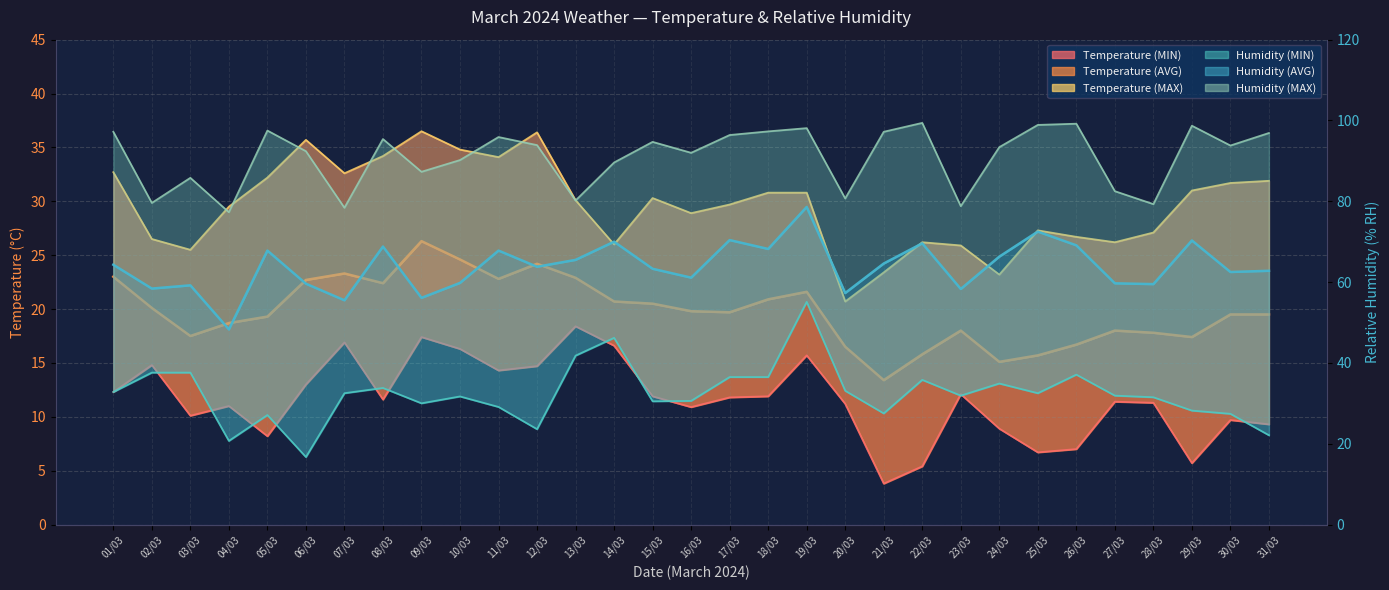

How many lines are shown in the chart?

6